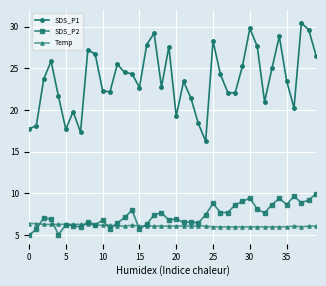

Which series has the largest range (max minus min)?

SDS_P1